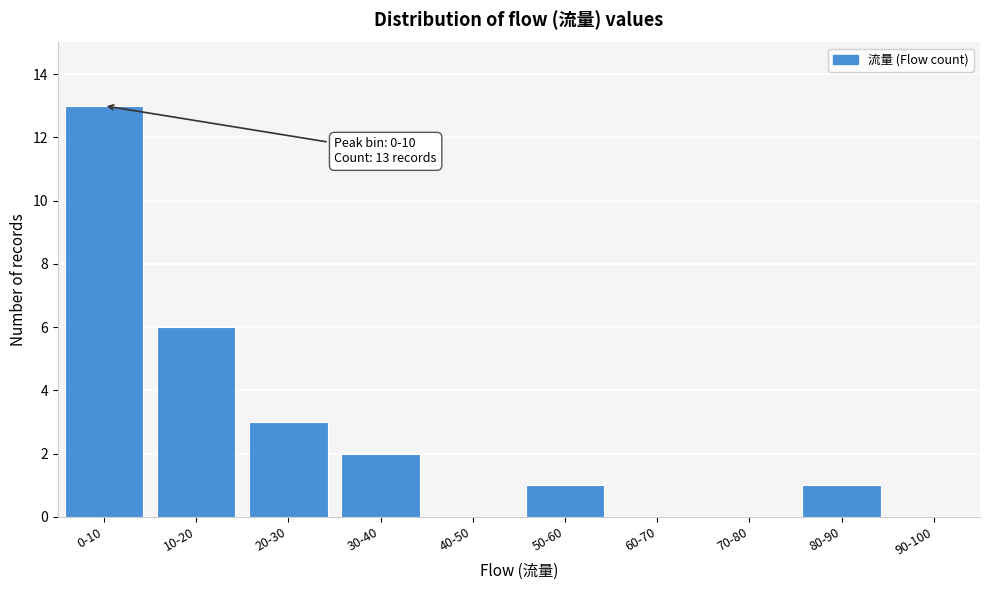

Reading left to right, what are all the values shown in this chart?

0-10=13	10-20=6	20-30=3	30-40=2	40-50=0	50-60=1	60-70=0	70-80=0	80-90=1	90-100=0